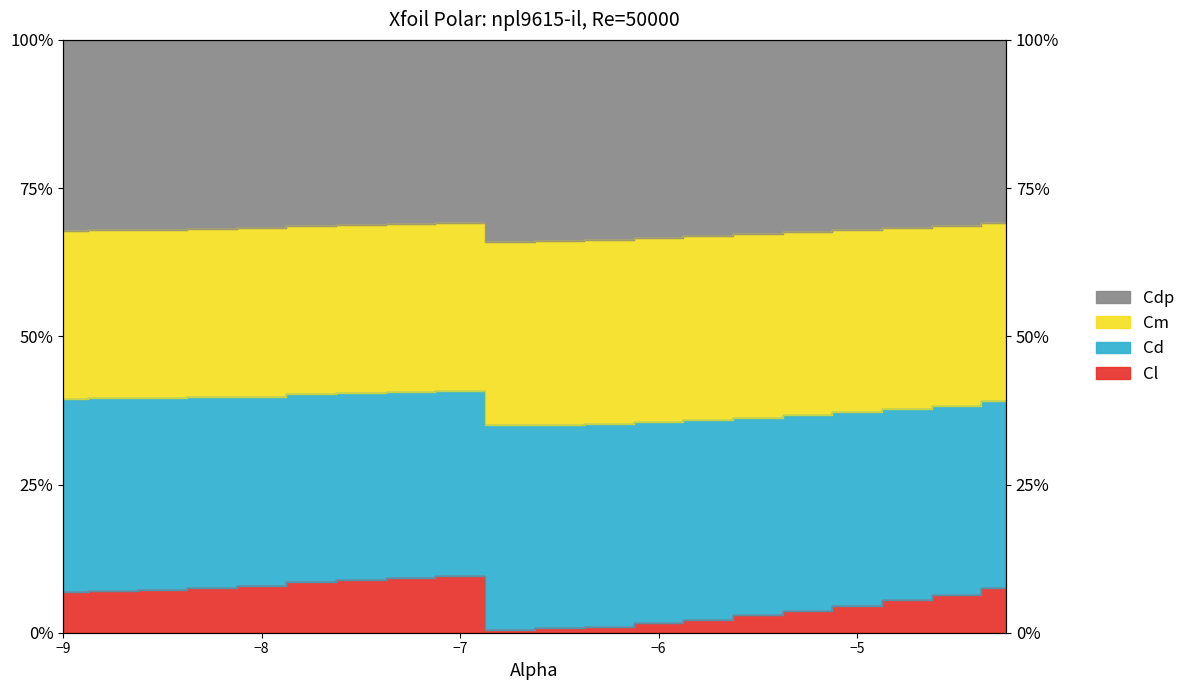

At which category does Cl reach its first local valley?

-6.75